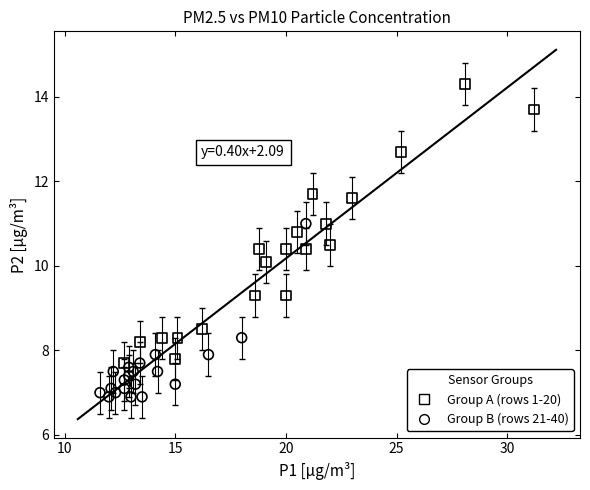

Which series contains the lowest Y value?

Group B (rows 21-40)